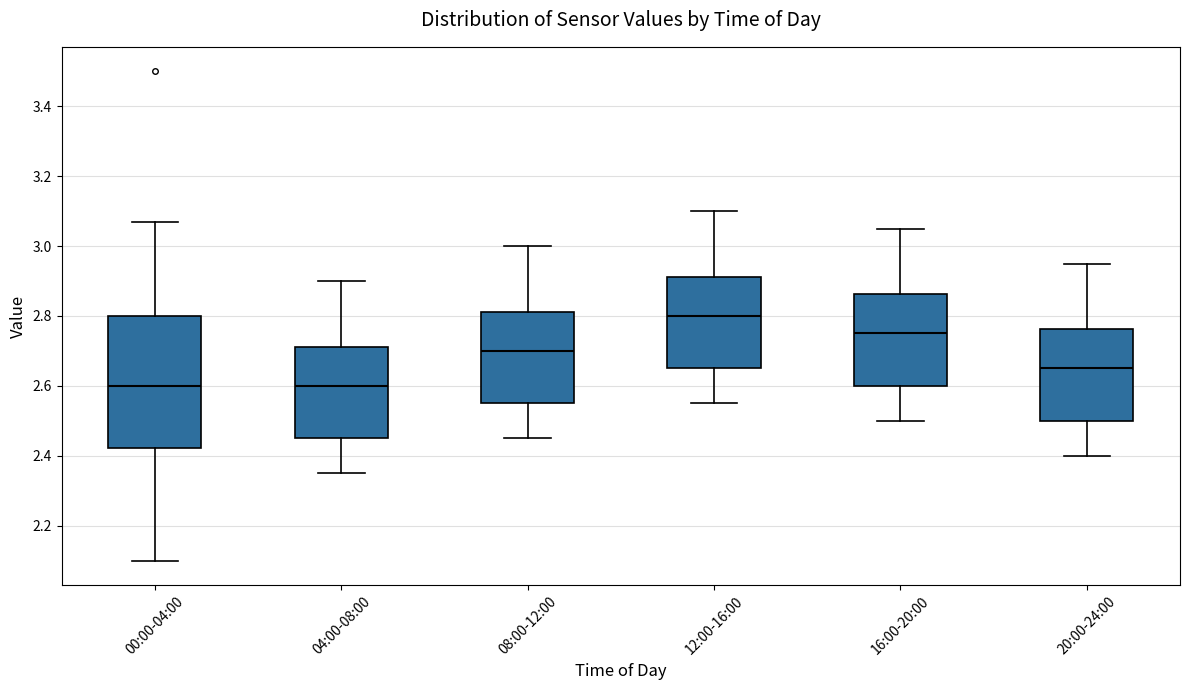

Where does the median line of the box for 16:00-20:00 sit on the y-axis? The values are not printed on the chart, so give them approximately, as read against the axis.

2.76